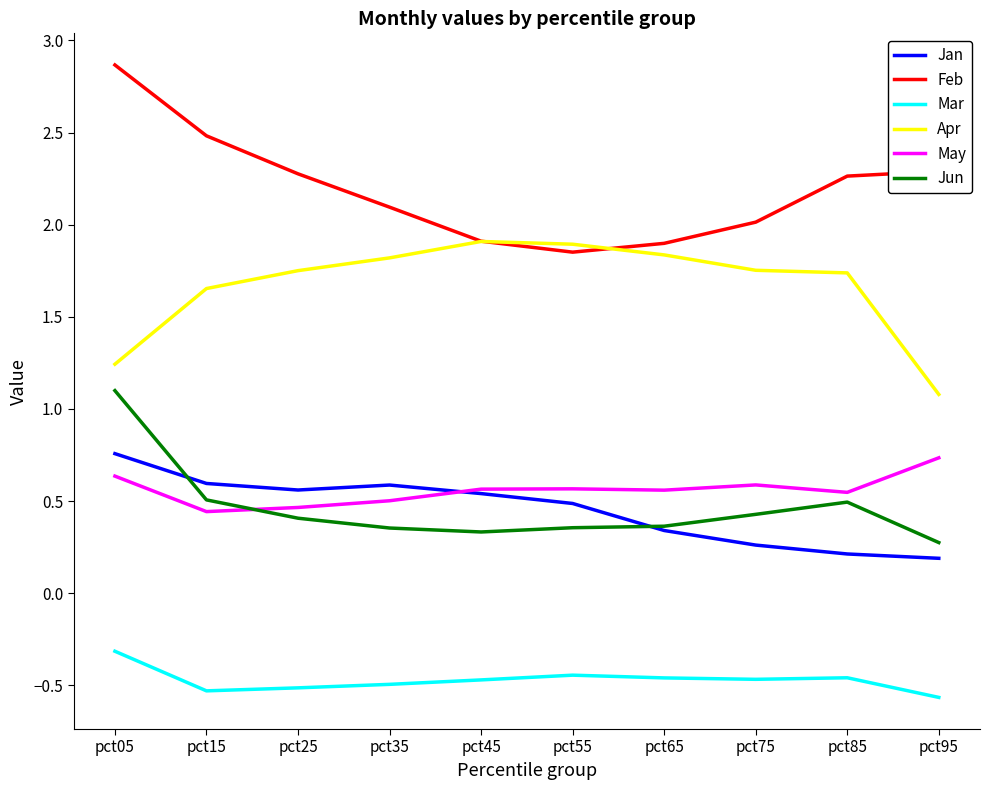

What are all the series names shown in the legend?

Jan, Feb, Mar, Apr, May, Jun